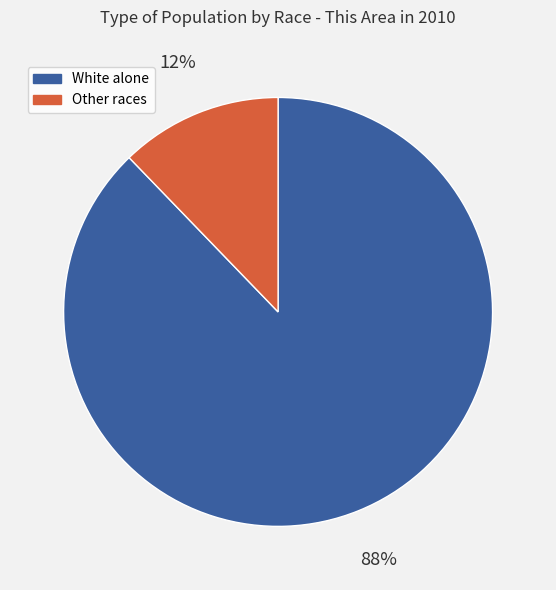

Which category has the biggest portion of the pie?

White alone